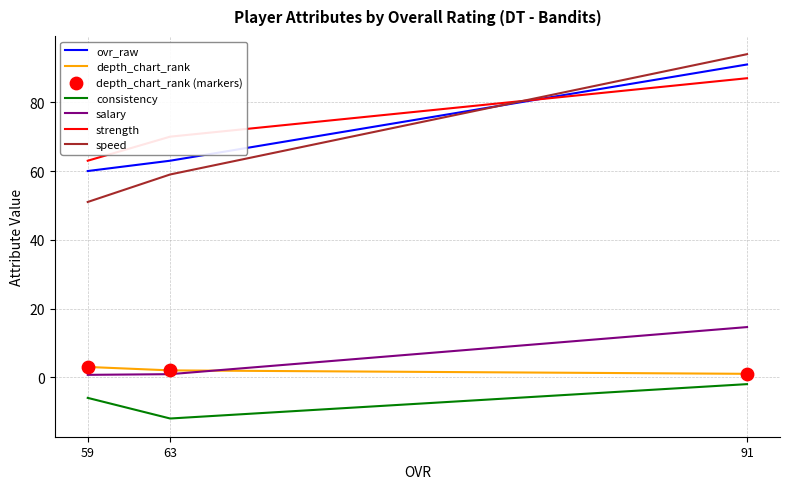

Which series has the largest total across all categories?

strength